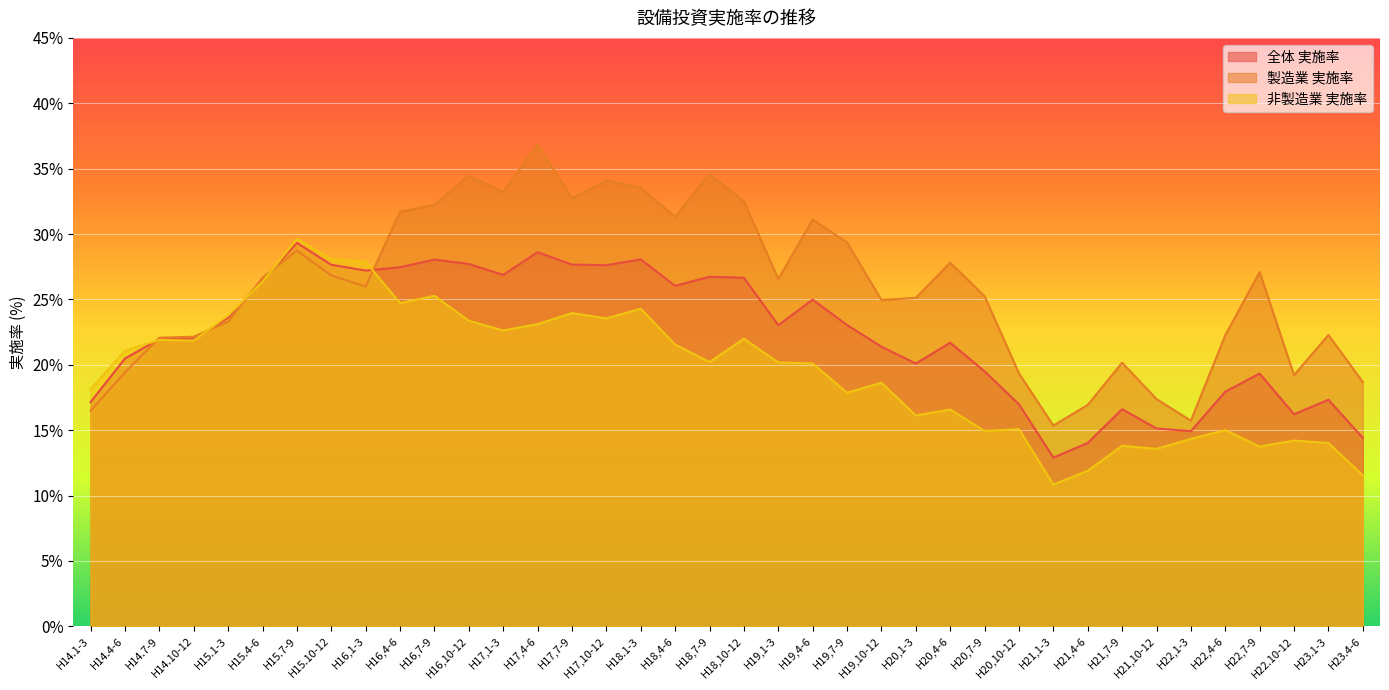

What position from the left is H20,7-9?

27